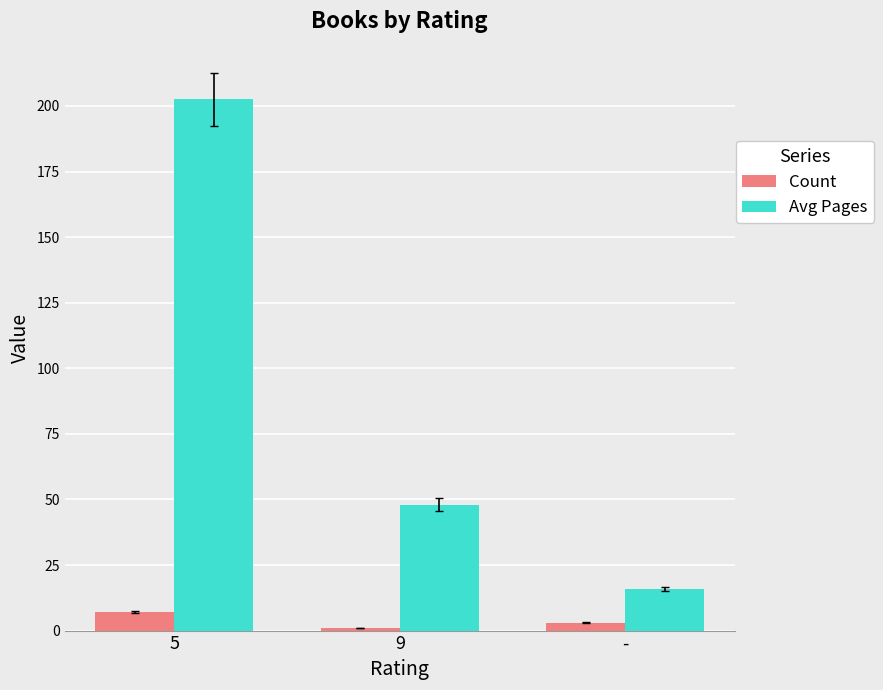

The value of Avg Pages at 9 is 48.0. True or false?

True